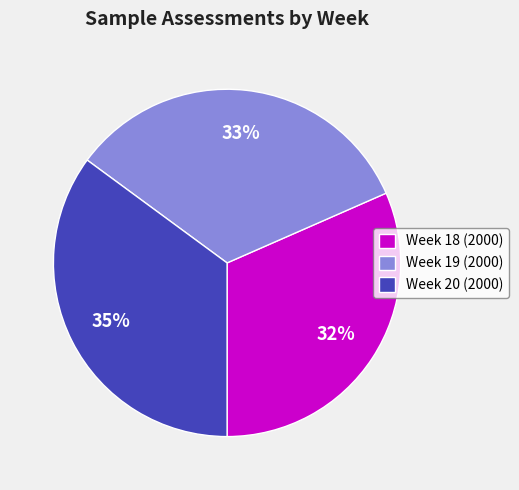

Which category has the smallest portion of the pie?

Week 18 (2000)